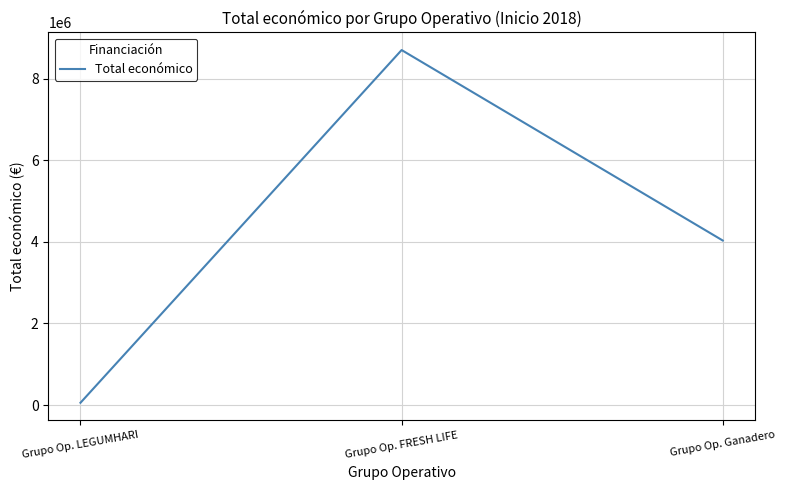

Reading left to right, extract all data points from this chart.

57500	8701686	4033442